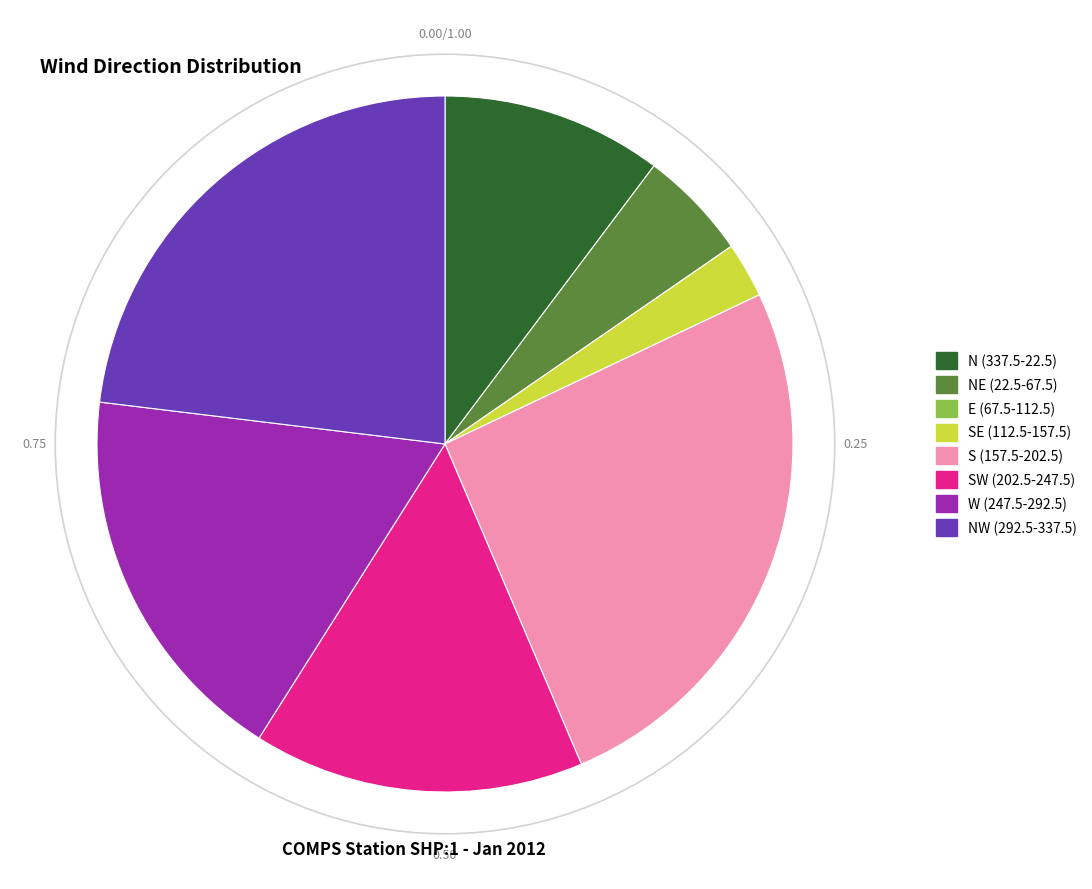

Is there any slice that represents more than half of the pie?

No